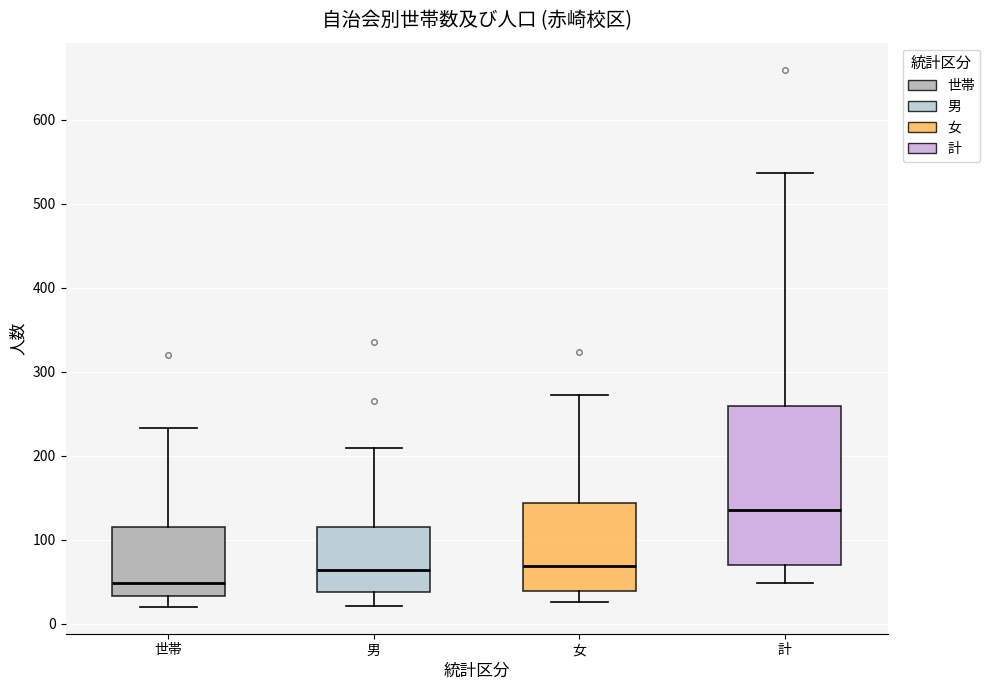

Which box has the highest median line?

計